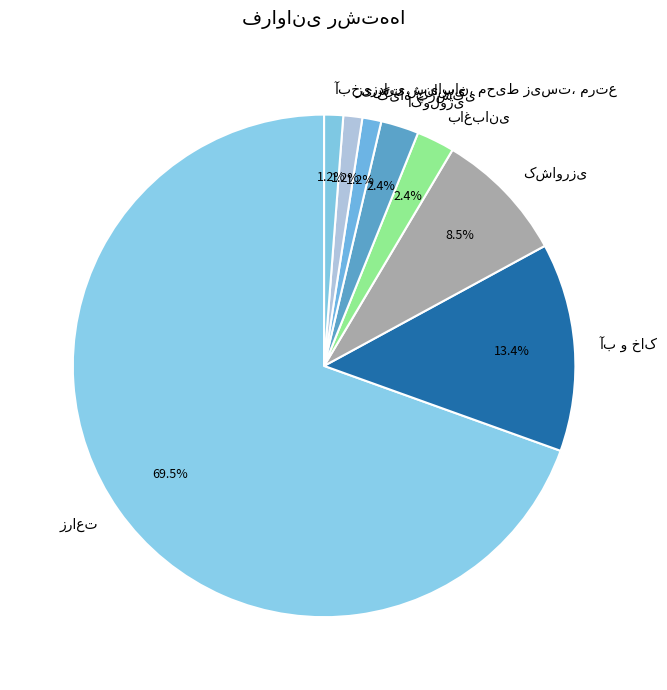

Is there a majority slice in this chart?

Yes